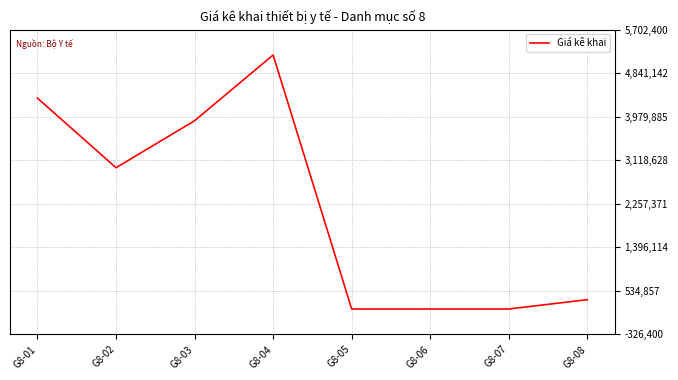

Reading left to right, what are all the values shown in this chart?

G8-01=4346000	G8-02=2969999	G8-03=3900000	G8-04=5200000	G8-05=176000	G8-06=176000	G8-07=176000	G8-08=360000